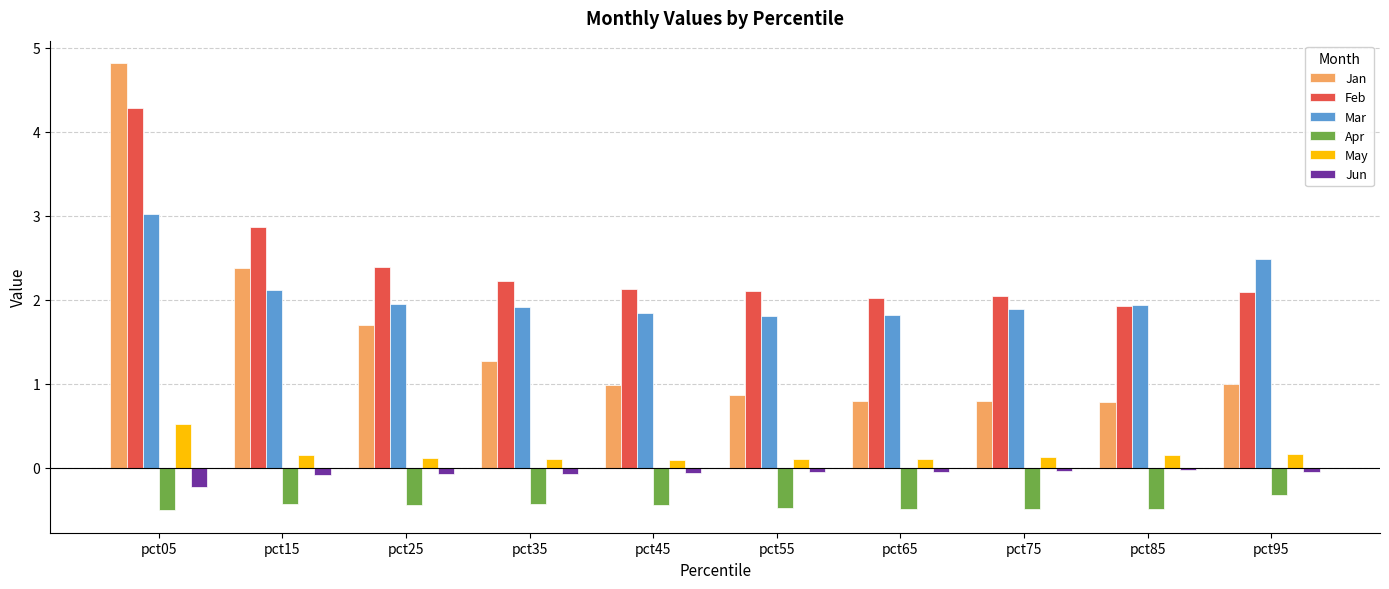

Count the number of categories in the chart.

10